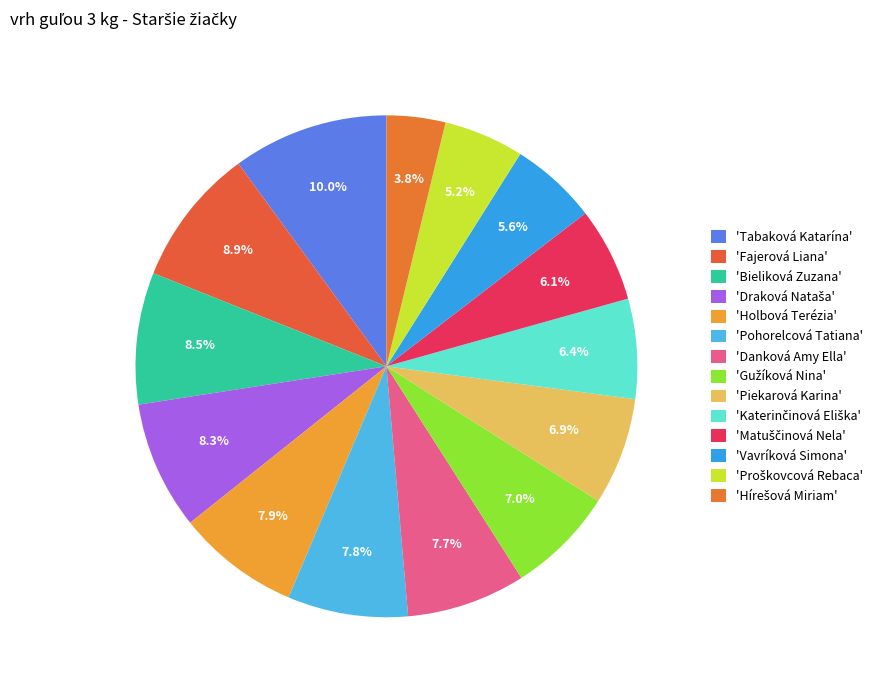

How many segments does this pie chart have?

14